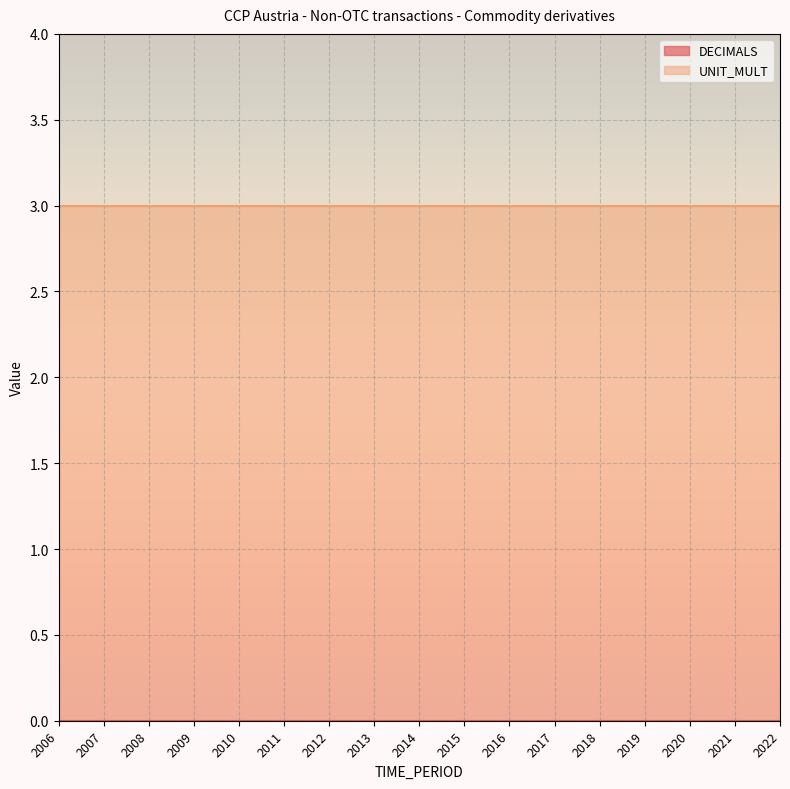

The UNIT_MULT series shows 1 at 2015. True or false?

False